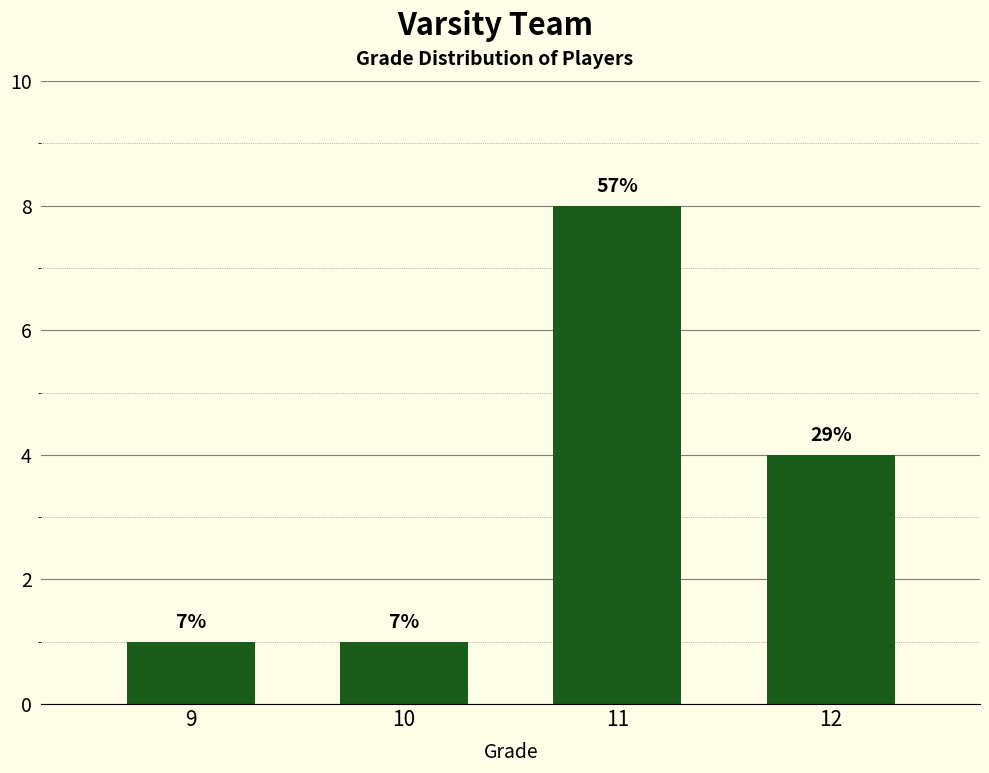

Does the chart contain stacked bars?

No